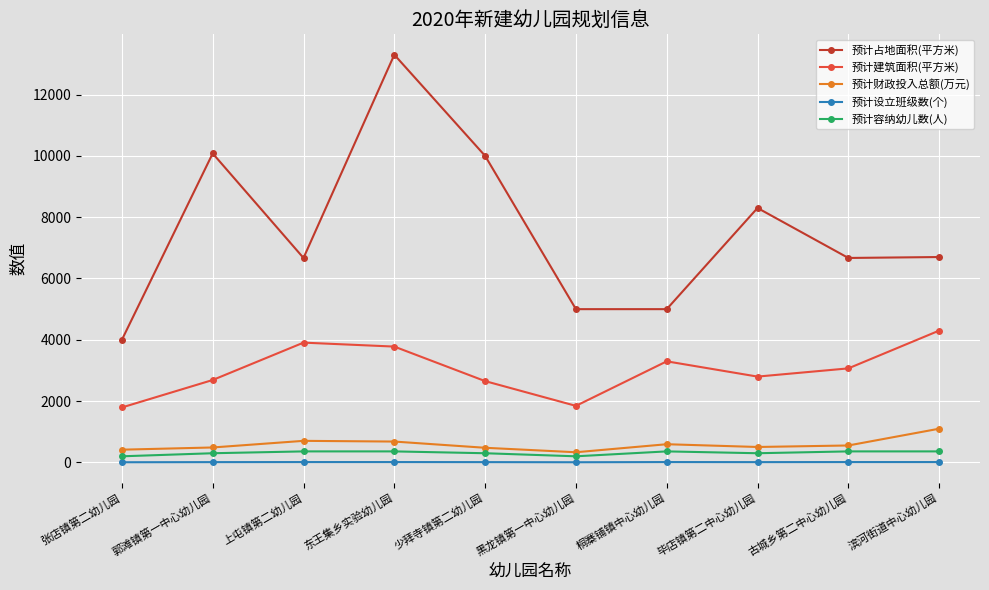

Which series has the largest range (max minus min)?

预计占地面积(平方米)